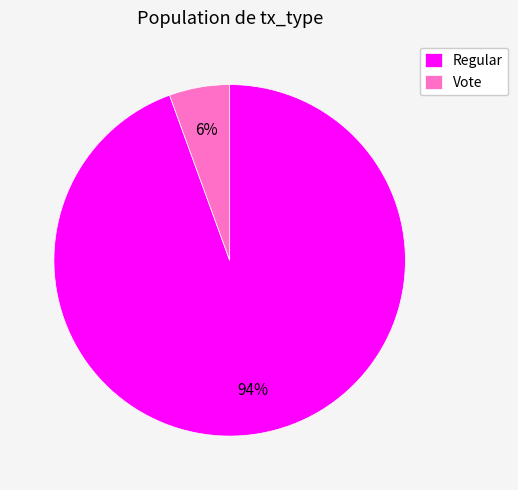

Is there any slice that represents more than half of the pie?

Yes